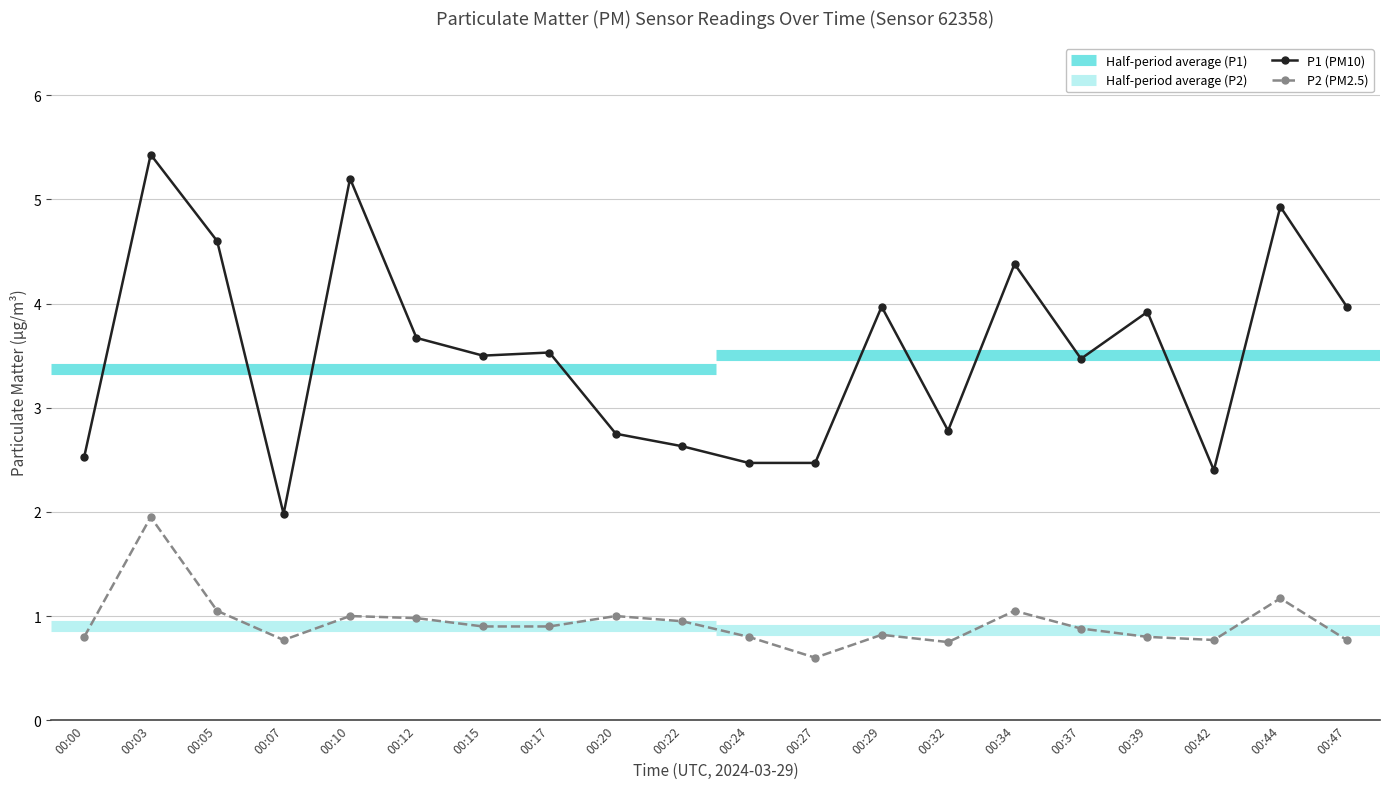

Which series has the largest range (max minus min)?

P1